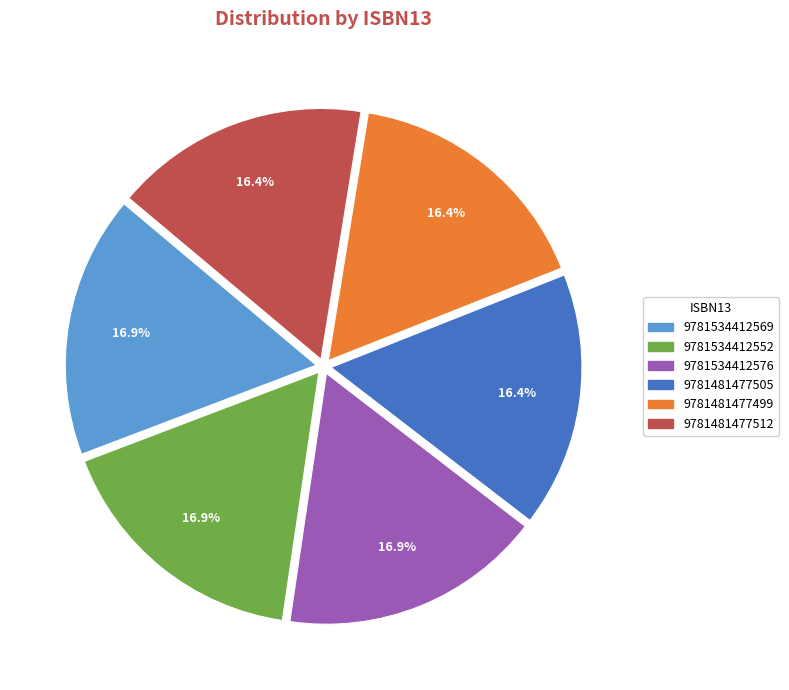

Is there any slice that represents more than half of the pie?

No